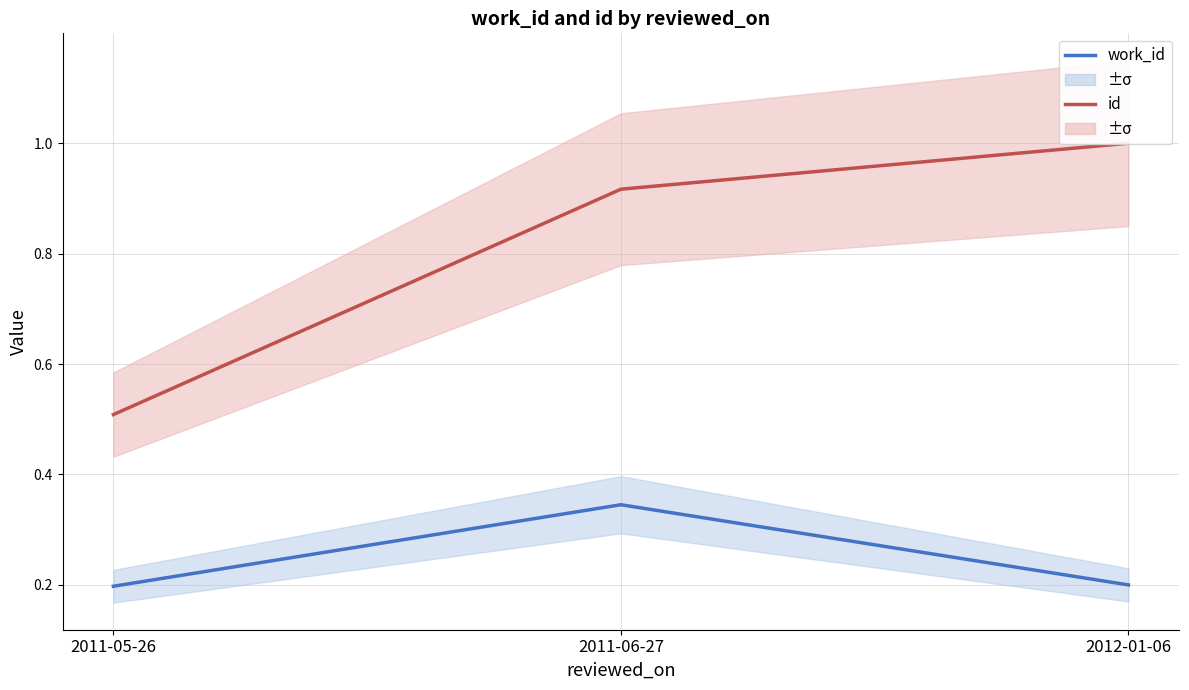

Reading left to right, extract all data points from this chart.

work_id: 0.2	0.3	0.2
id: 0.5	0.9	1.0